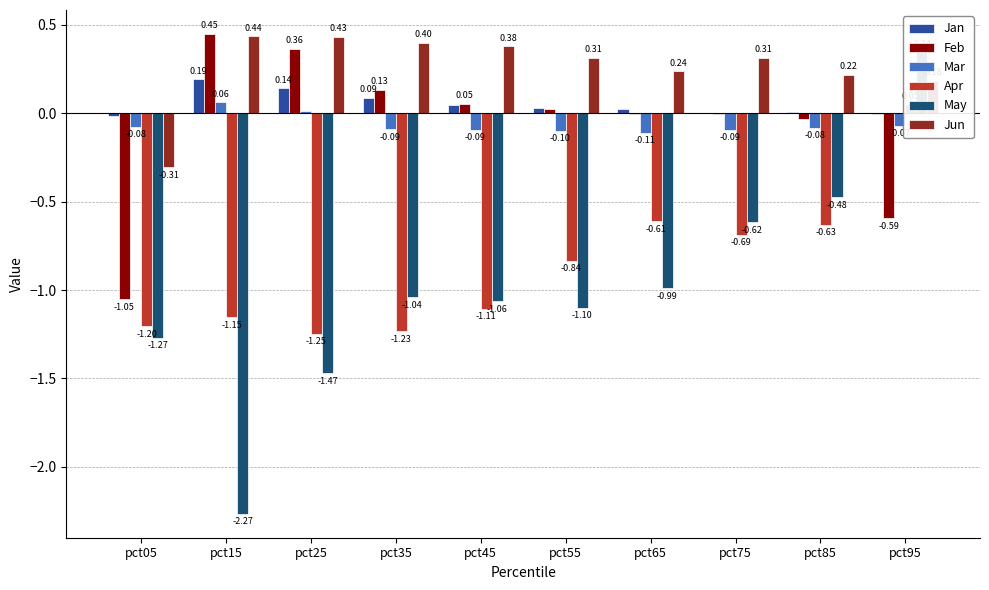

Which series has the largest range (max minus min)?

May